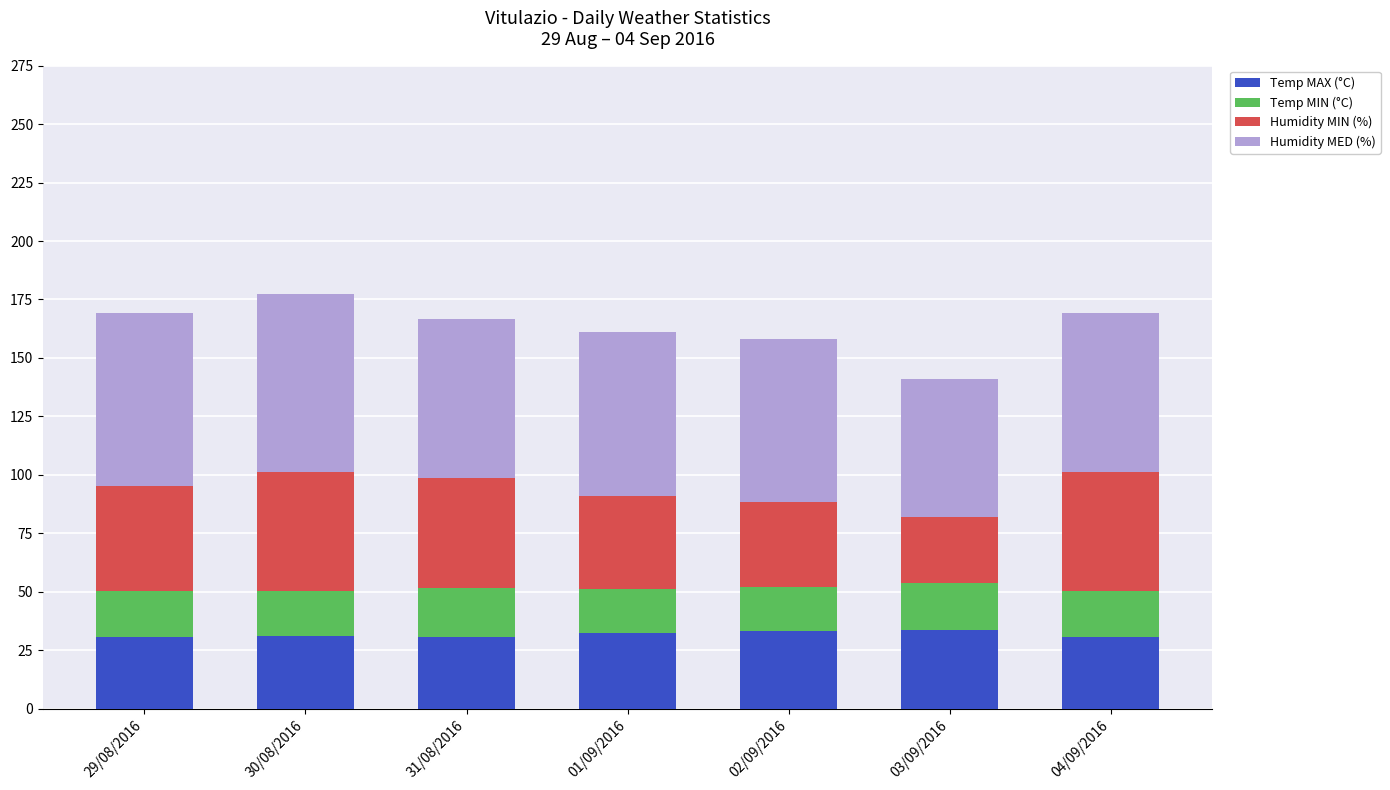

True or false: Temp MAX (°C) has a value of 19.2 at 04/09/2016.

False